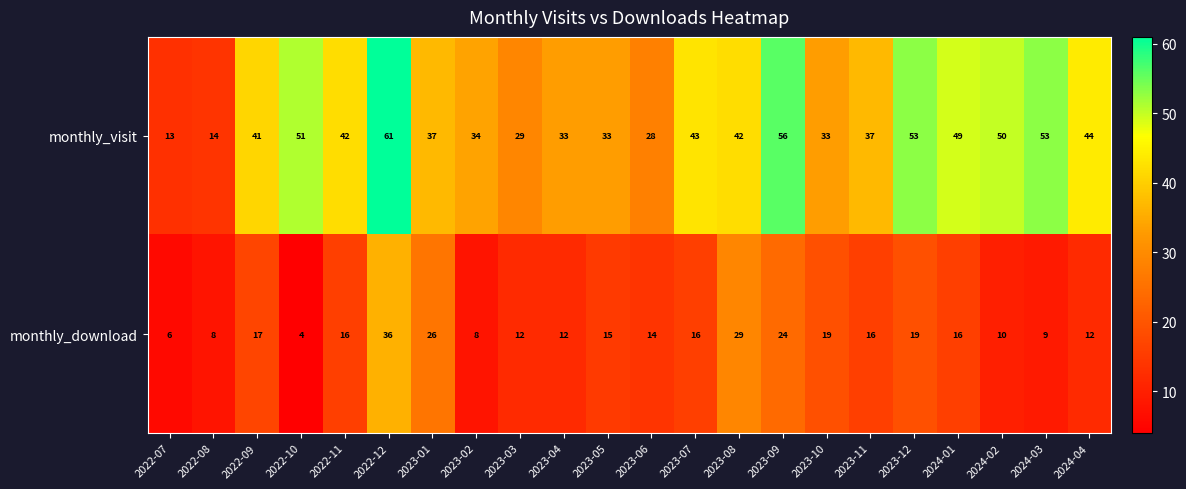

What is the total value across all series at 2023-02?

42